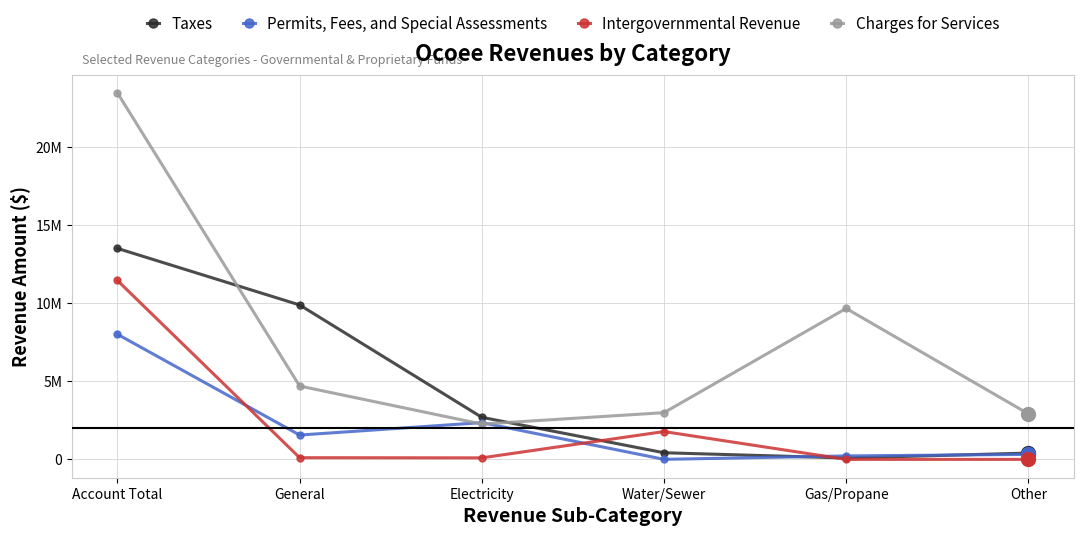

Where does the Permits, Fees, and Special Assessments series first go above 1558884?

Account Total